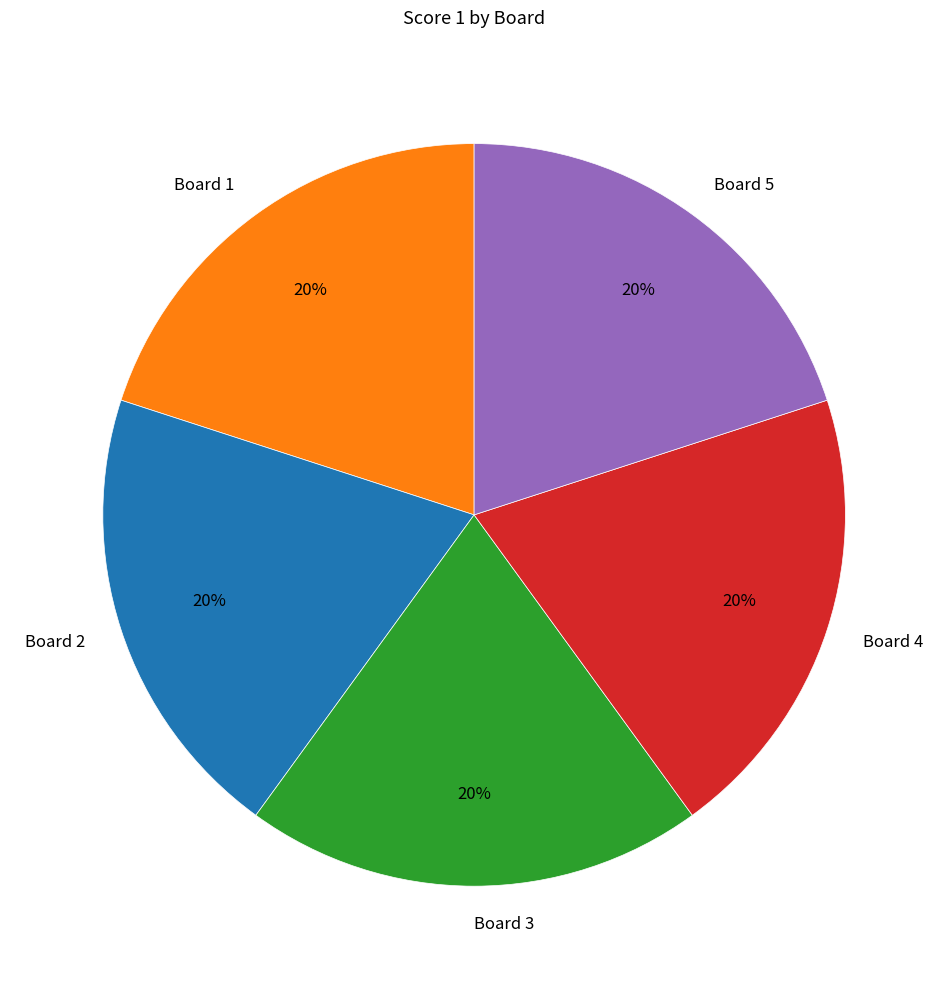

Count the number of slices in the pie.

5